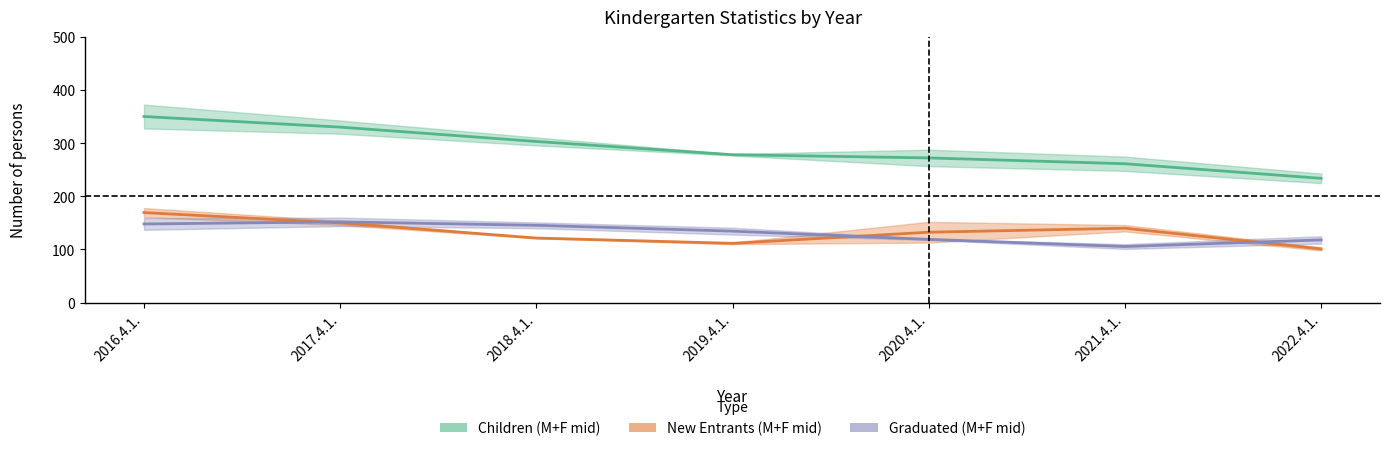

At which label is New Entrants (M+F mid) closest to 135?

2020.4.1.